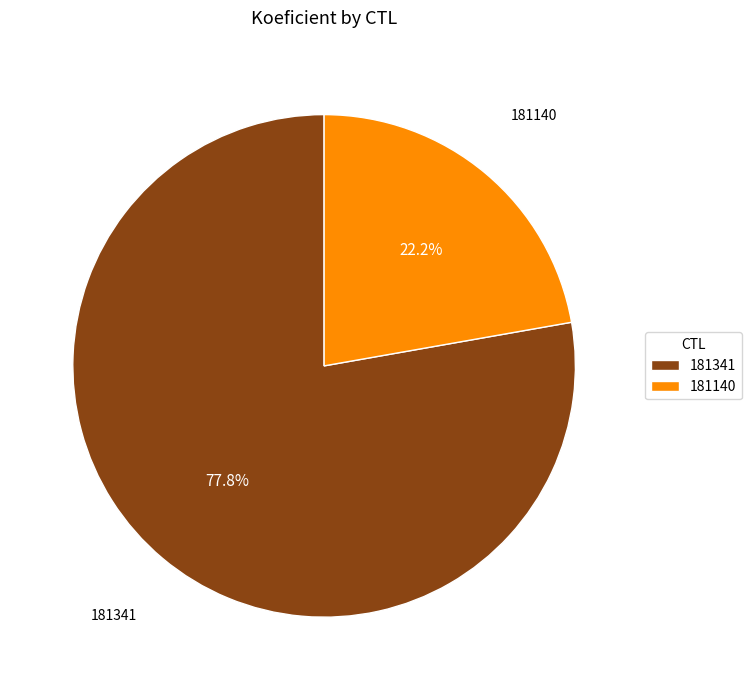

To the nearest percent, what is the combined percentage of 181140 and 181341?

100%